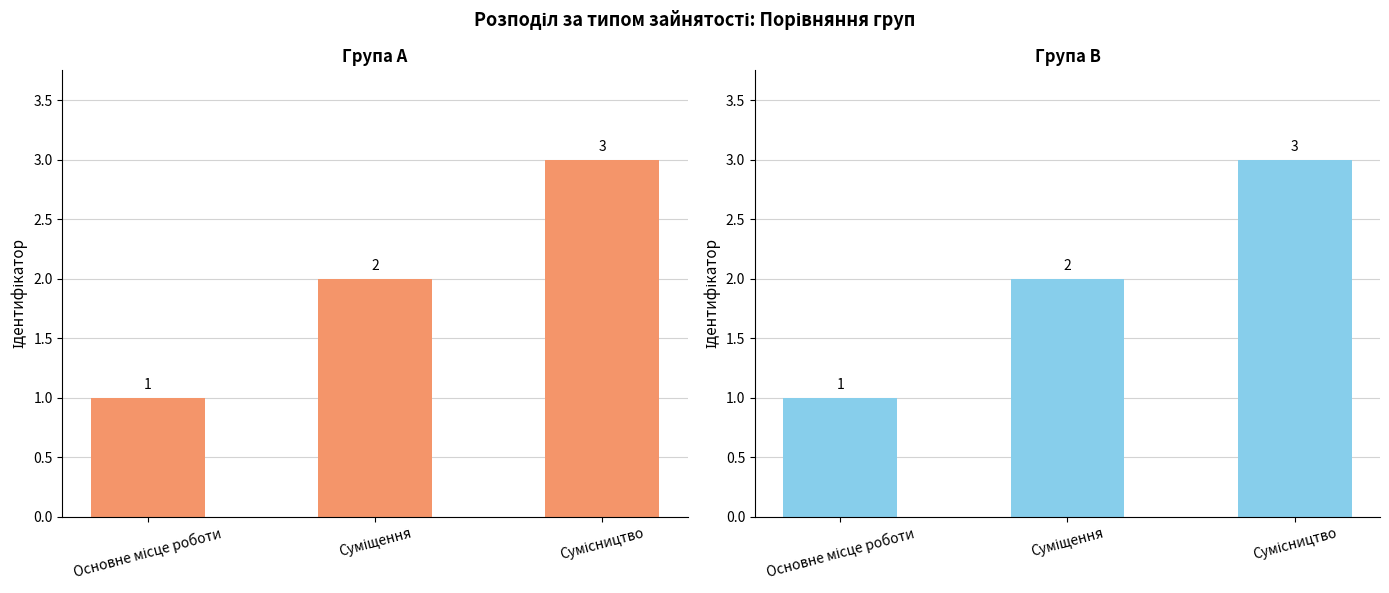

Between Суміщення and Основне місце роботи, which is larger?

Суміщення